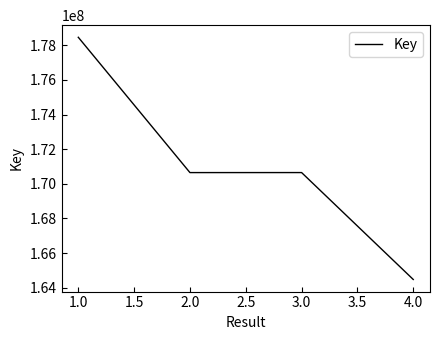

What is the maximum value shown in the chart?

178468192